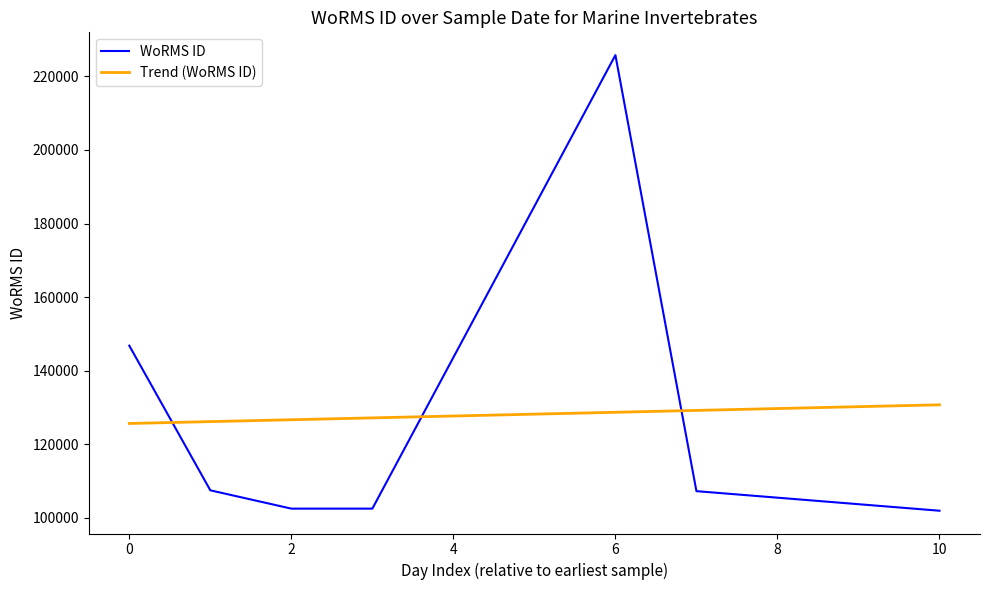

The value at 2023-07-01 (MTRC4) is 180988. True or false?

False